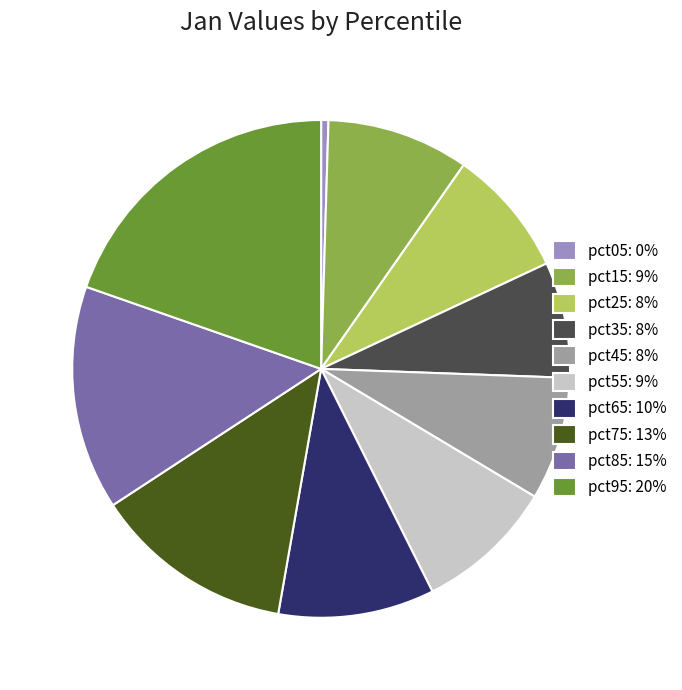

Is the sum of pct85: 15% and pct65: 10% greater than half?

No